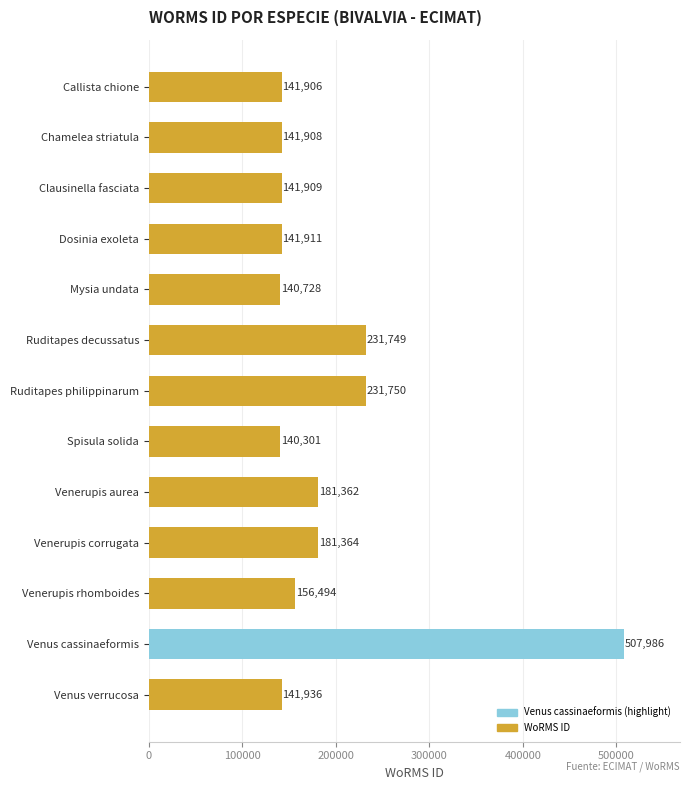

What is the difference between the maximum and second lowest values?

367258